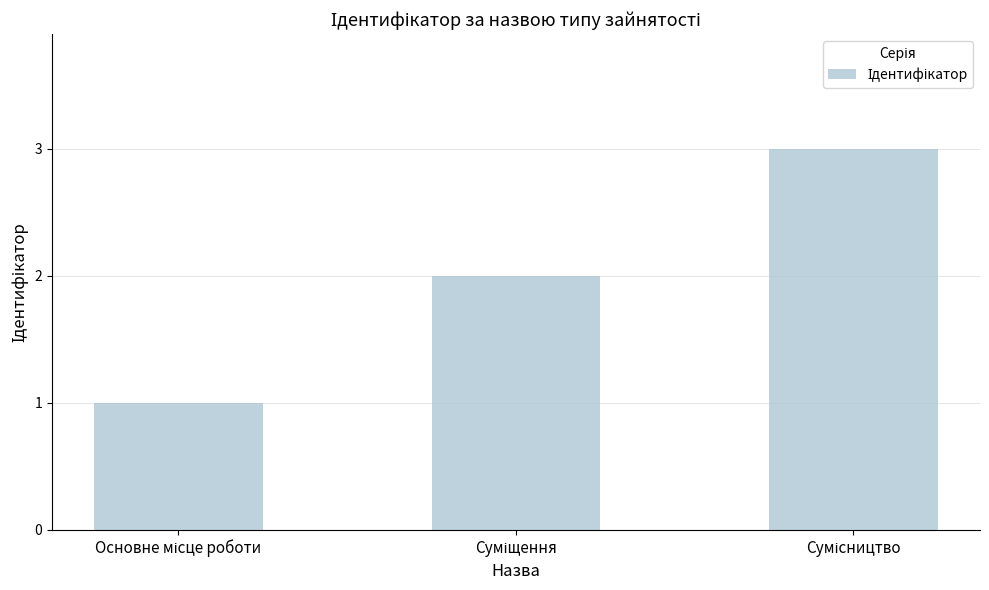

What is the sum of all values?

6